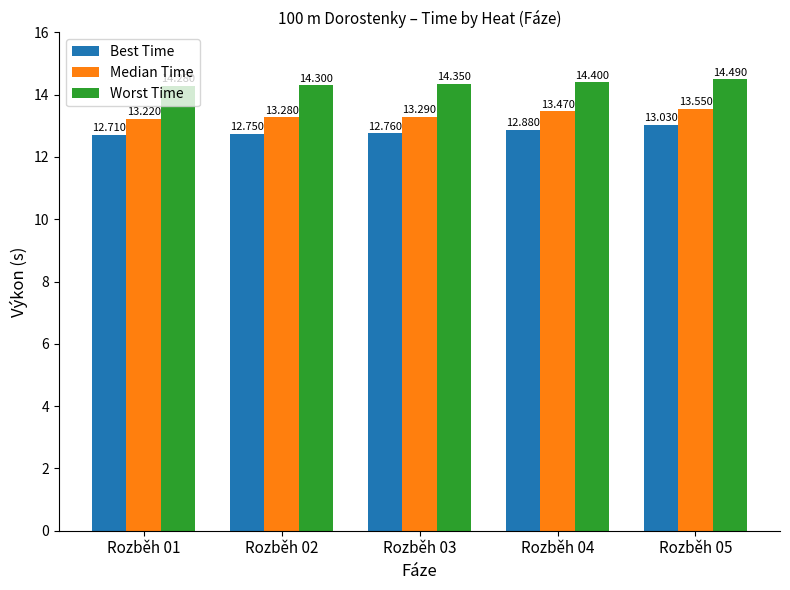

What is the value of the Worst Time bar at the 5th from the left?

14.5